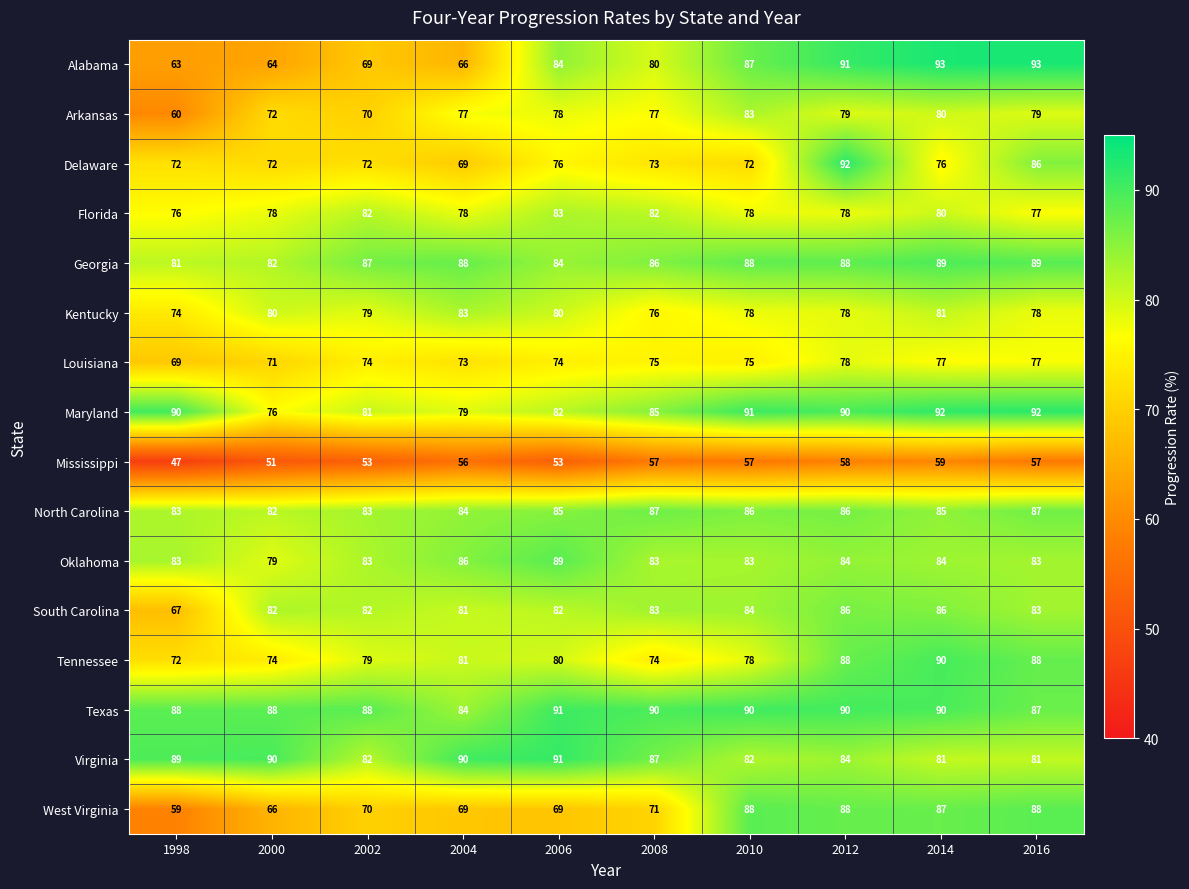

What is the total value across all series at 2000?

1207